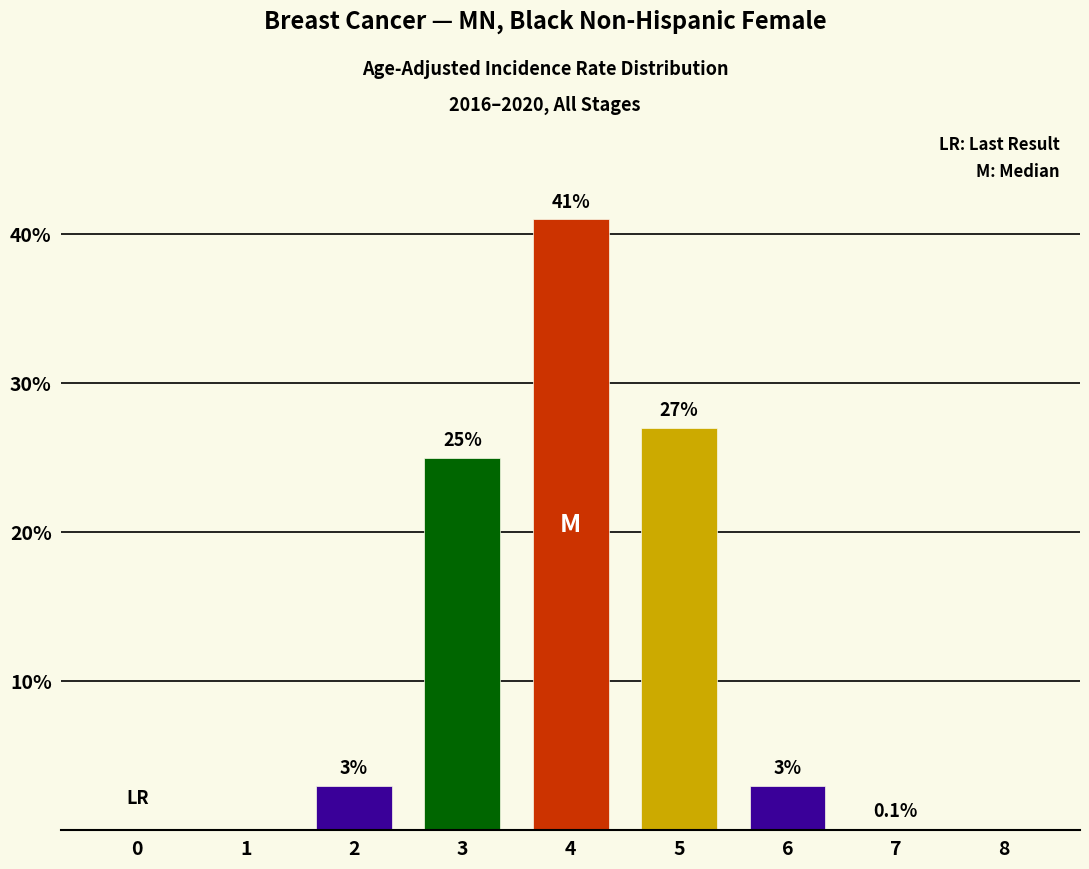

How many series are shown in this chart?

1